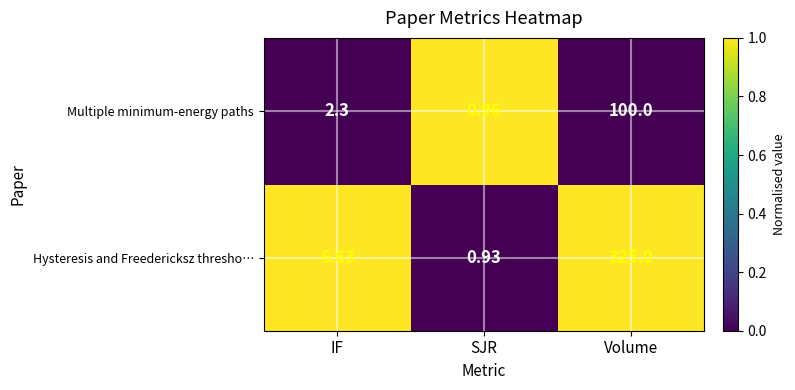

Rank the series by their maximum value, from lowest to highest.

Multiple minimum-energy paths, Hysteresis and Freedericksz thresho…